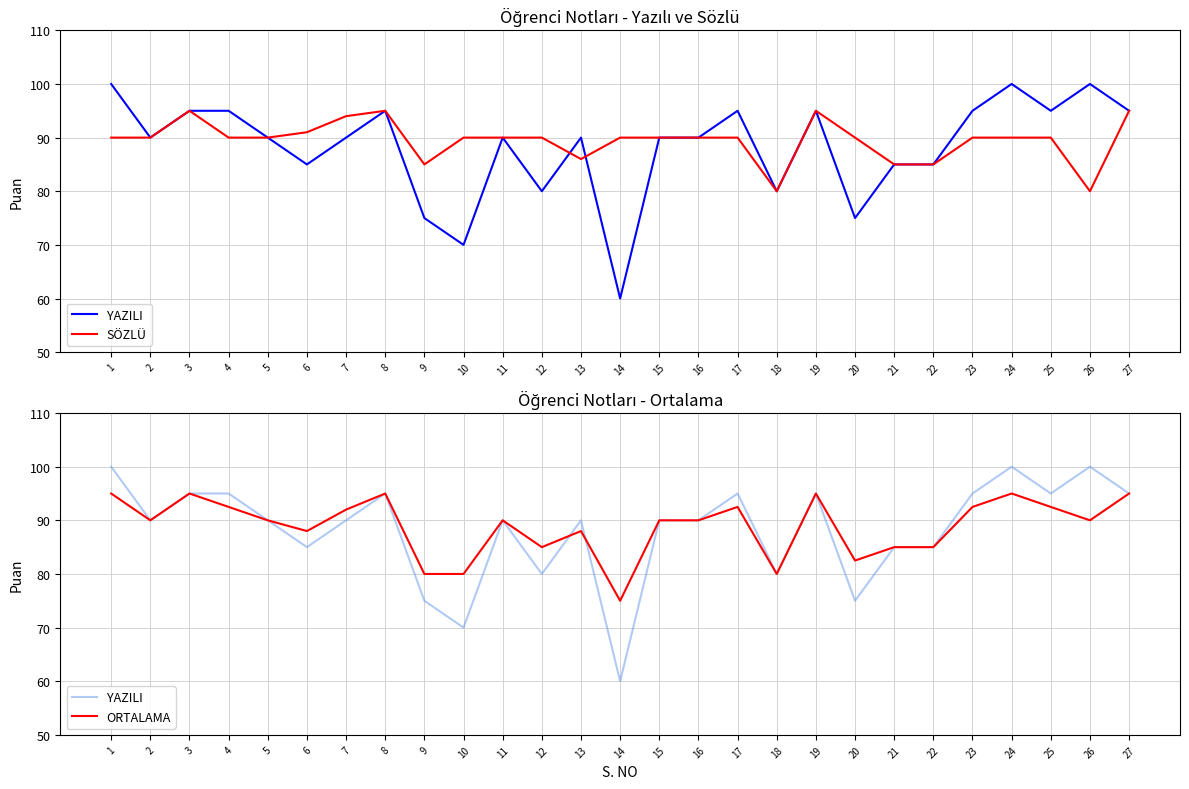

Where do ORTALAMA and SÖZLÜ first cross each other?

12 and 13